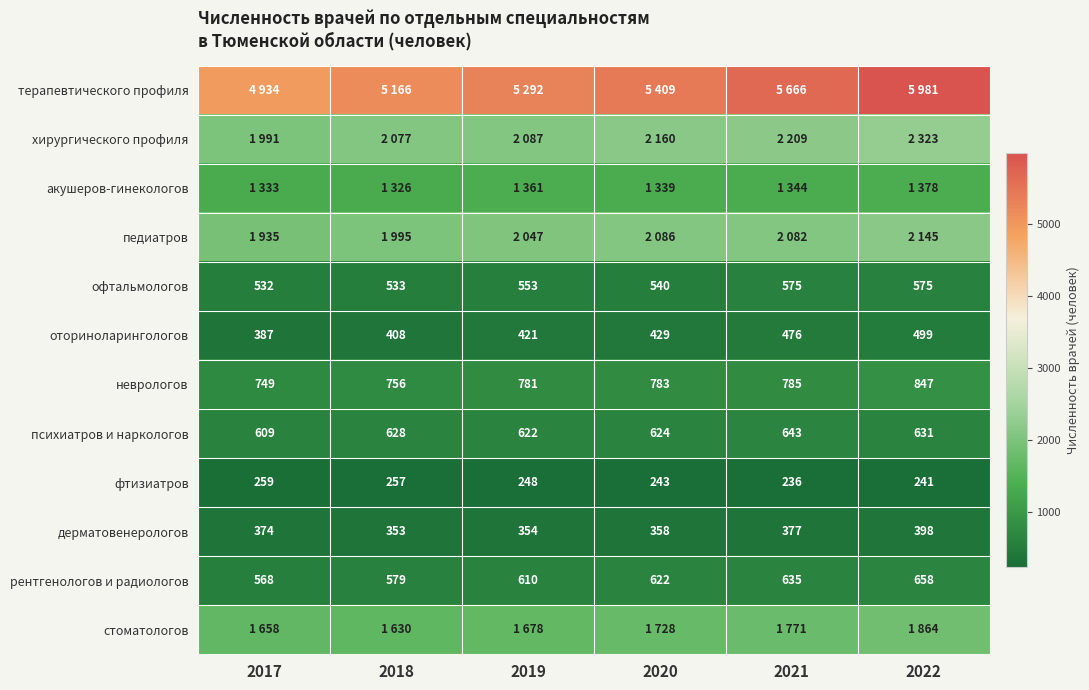

List the labels in order of психиатров и наркологов value, smallest first.

2017, 2019, 2020, 2018, 2022, 2021